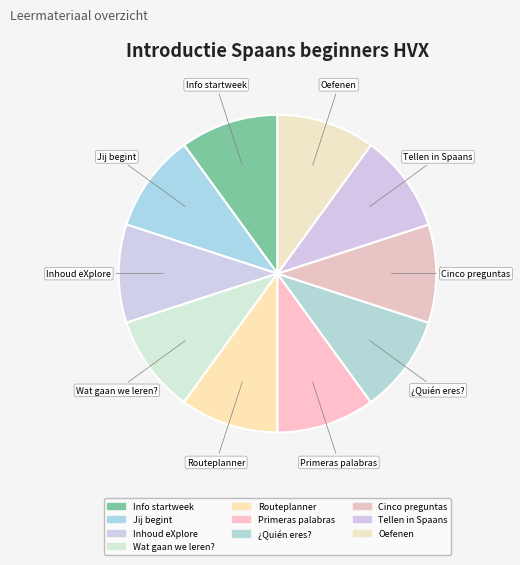

How many segments does this pie chart have?

10